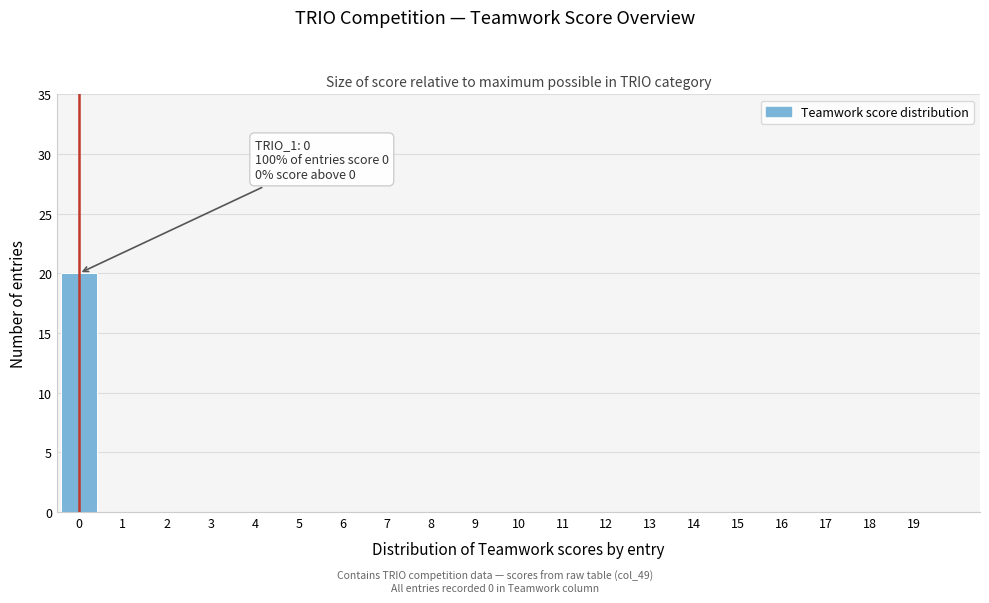

Reading right to left, transcribe all the data shown in this chart.

19=0	18=0	17=0	16=0	15=0	14=0	13=0	12=0	11=0	10=0	9=0	8=0	7=0	6=0	5=0	4=0	3=0	2=0	1=0	0=20